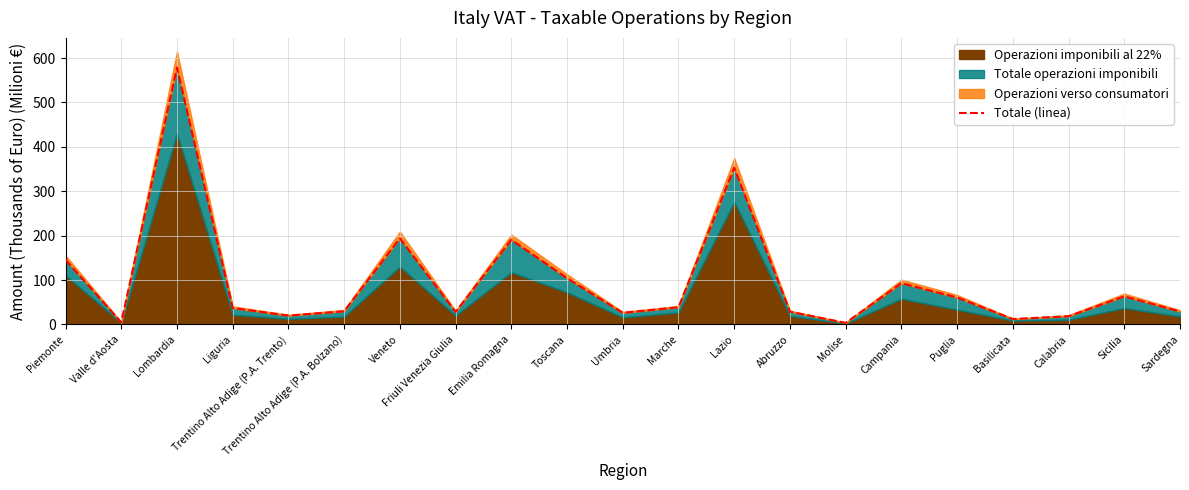

Approximately how many times larger is the value at Piemonte compared to Sardegna?

5.0